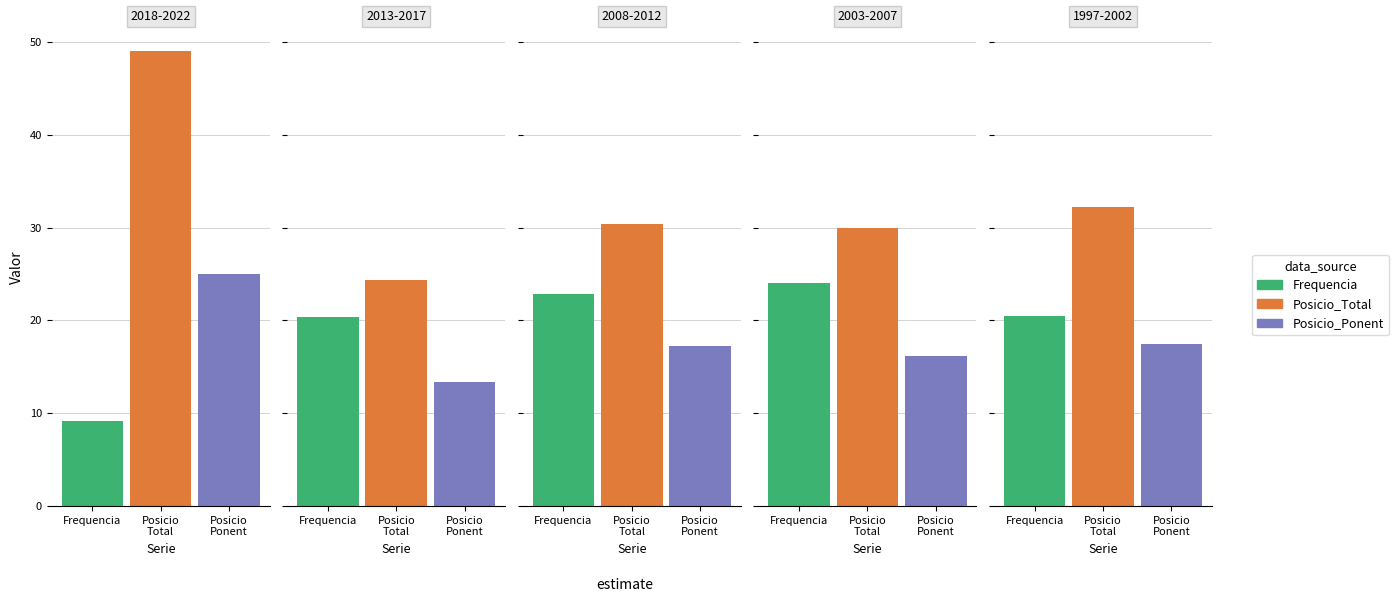

The value of Posicio_Total at 1997 is 32. True or false?

False